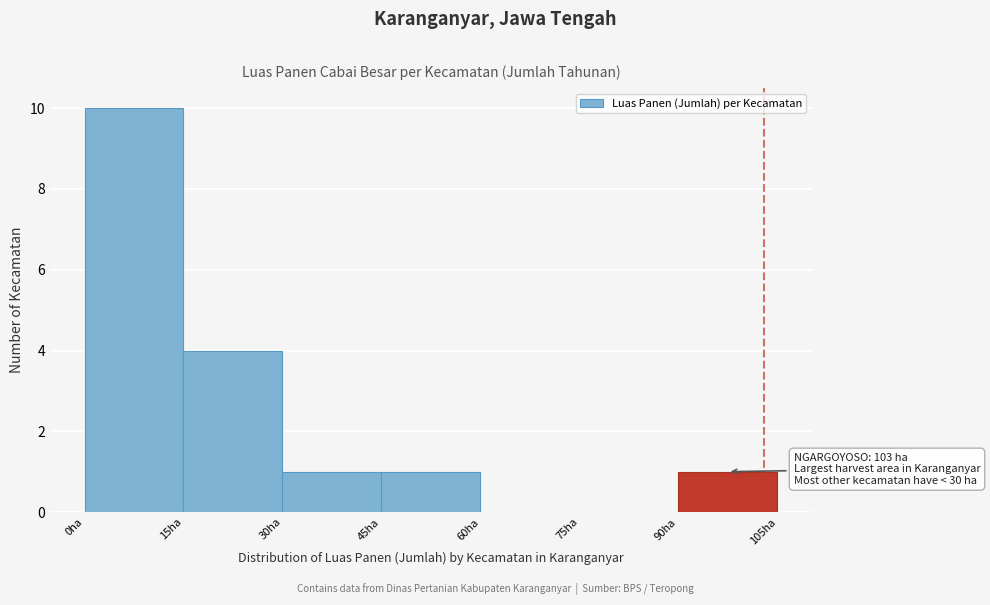

Over which range of the x-axis is the bar tallest?

0 to 15